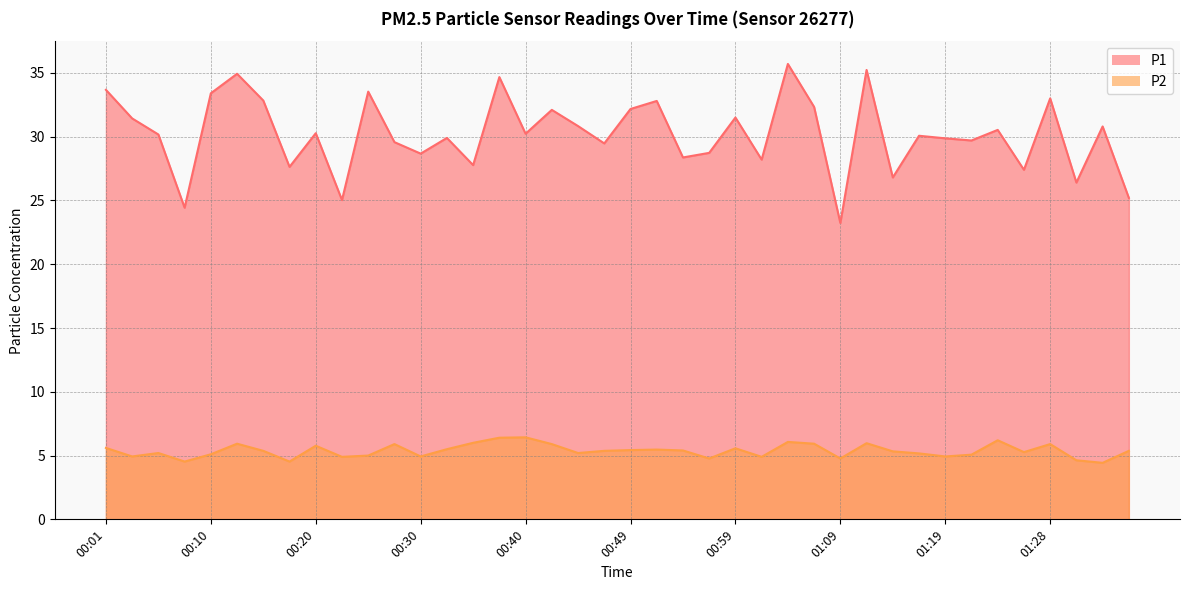

True or false: P2 has a value of 5.2 at 01:16.

True